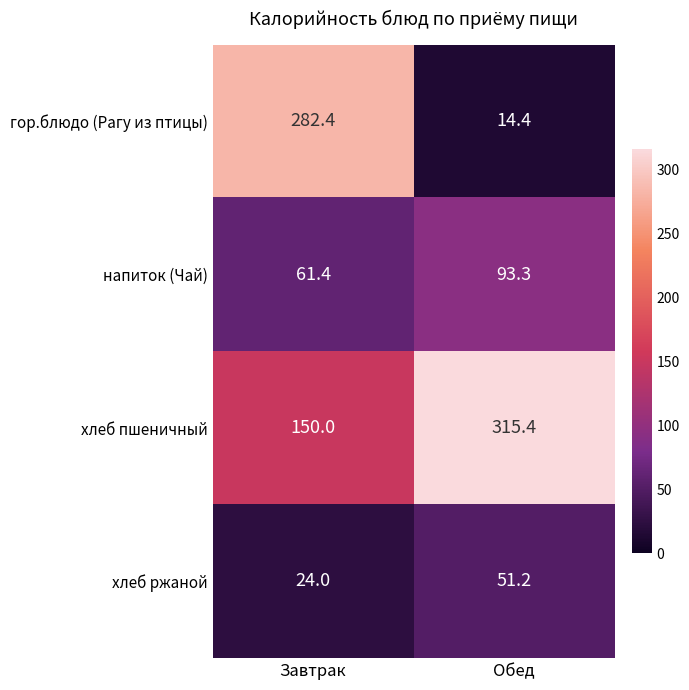

Is it true that напиток (Чай) equals 88.2 at Завтрак?

False